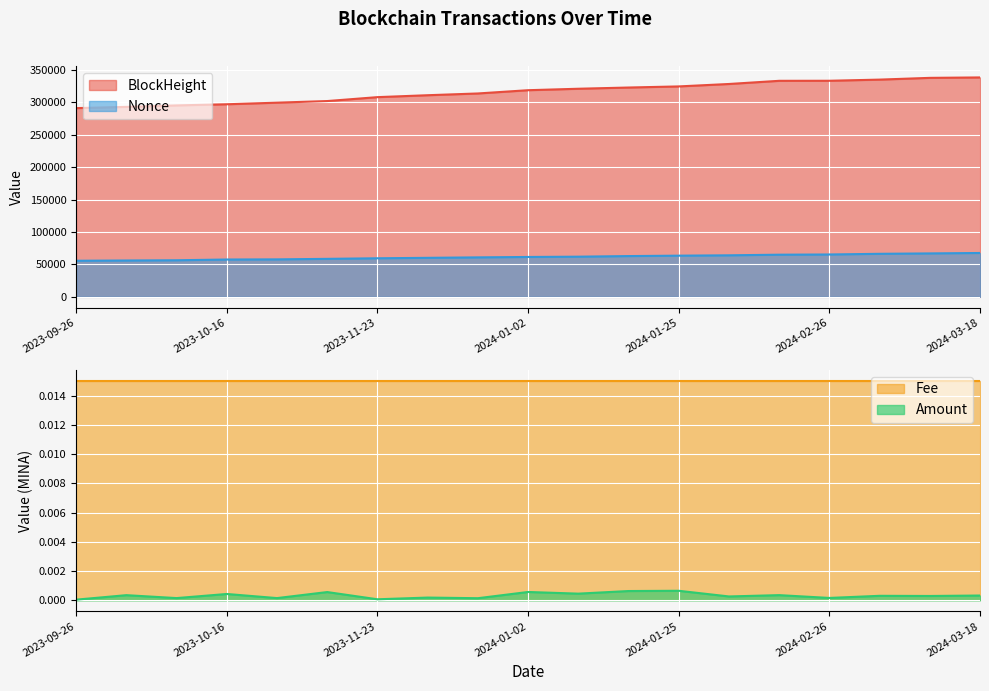

True or false: Fee and Amount cross at least once.

False